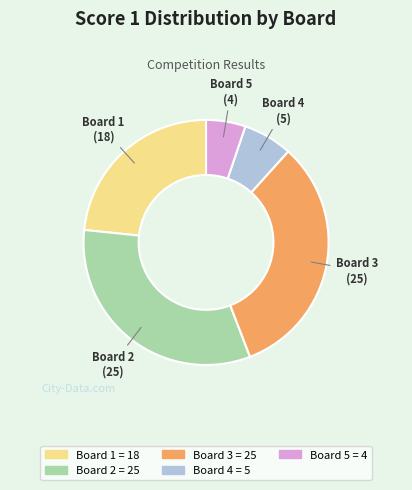

Which slice is the smallest?

Board 5